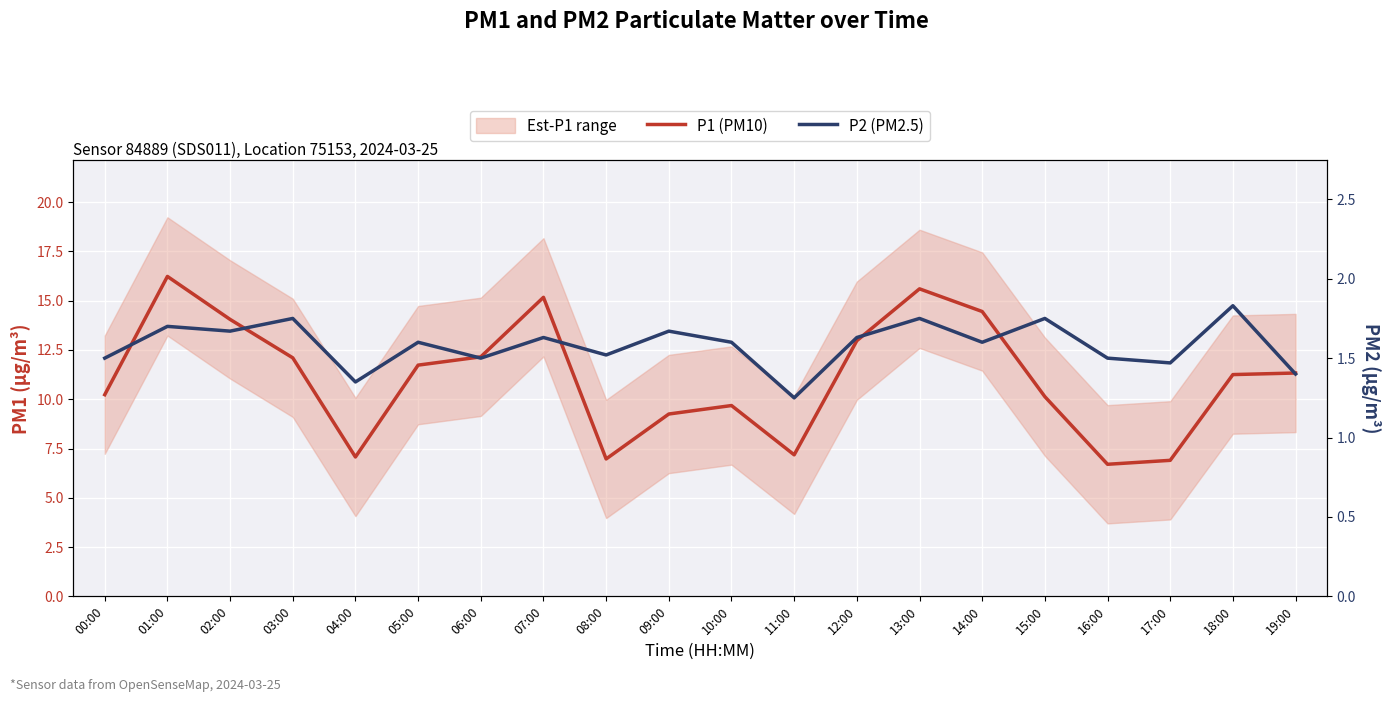

List the series in order of their overall mean, lowest first.

P2 (PM2.5), P1 (PM10)